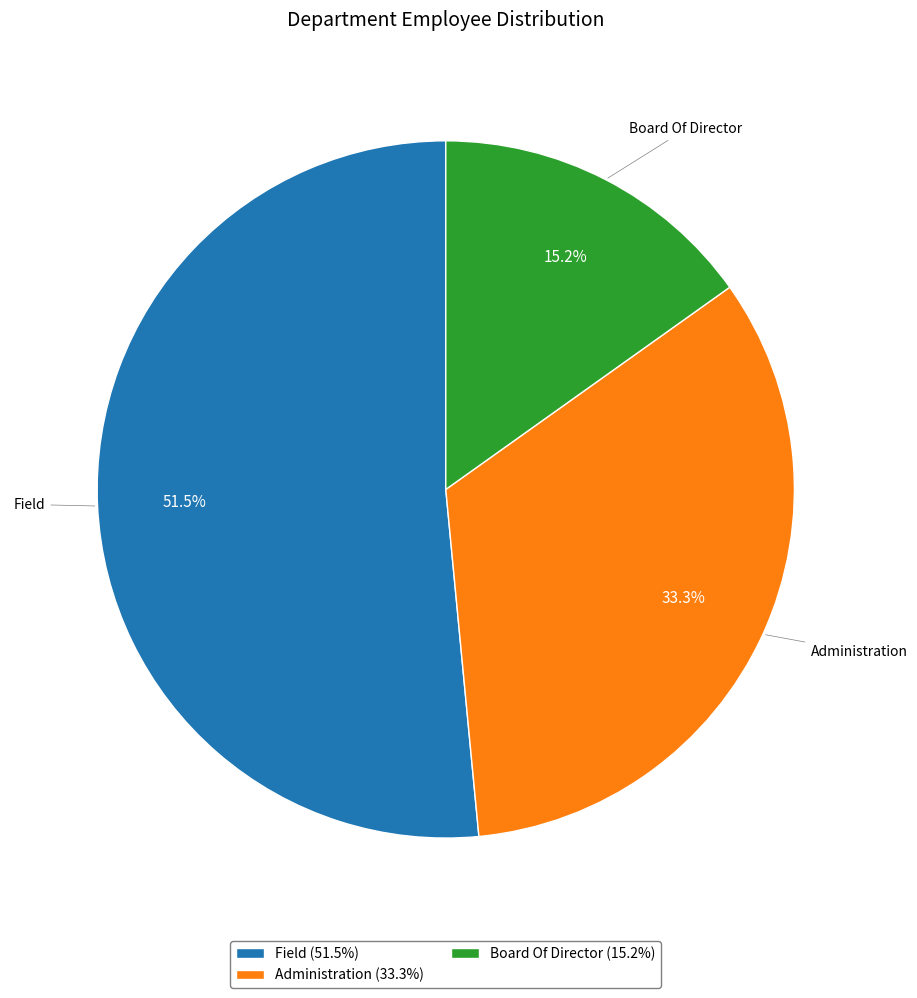

Is it true that Administration is 46% of the pie?

False